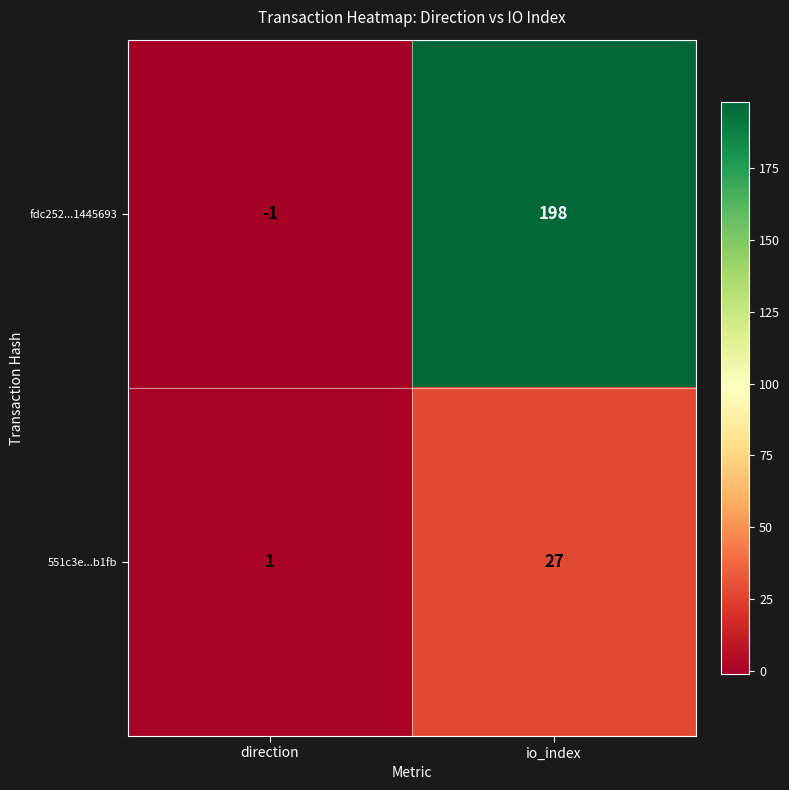

What is the spread (max minus min) of values at direction?

2